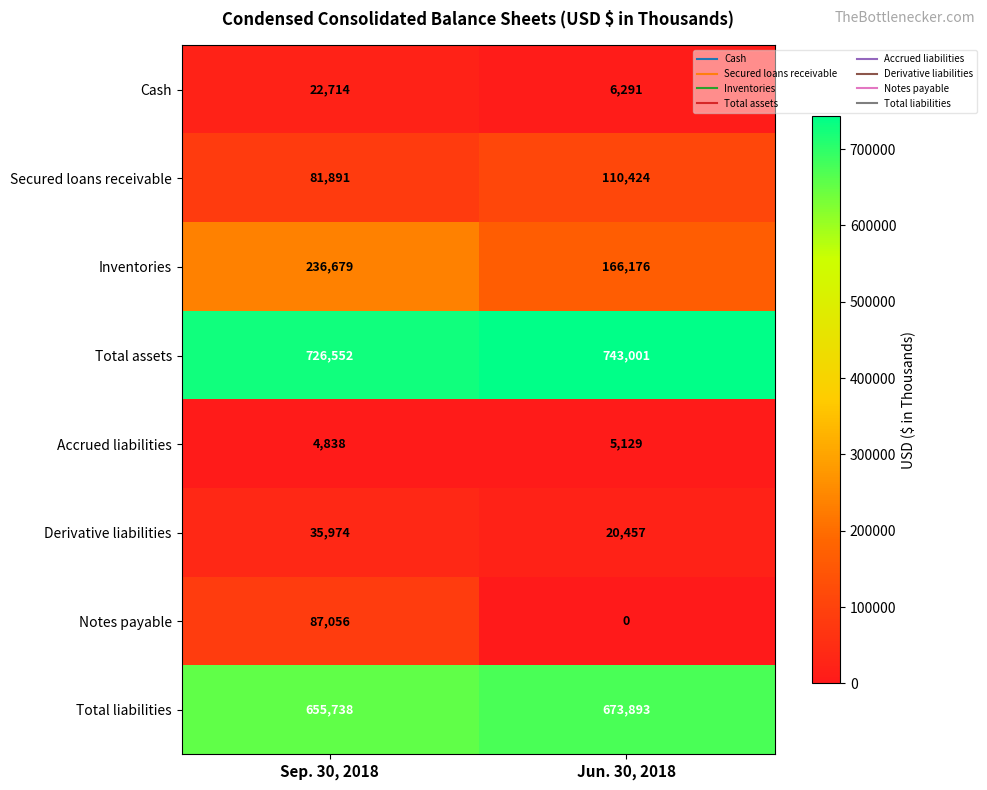

At how many categories does at least one series exceed 174062?

2